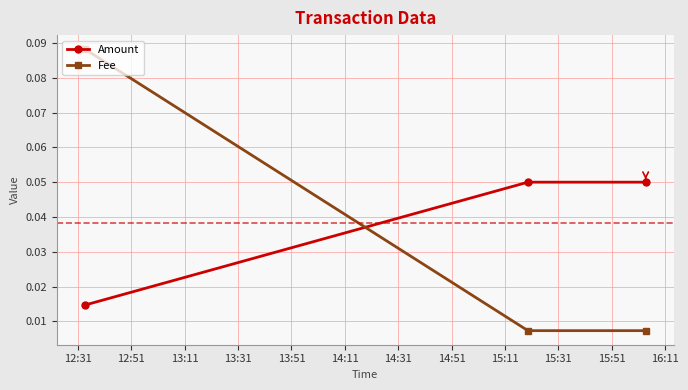

Which series has the largest total across all categories?

Amount